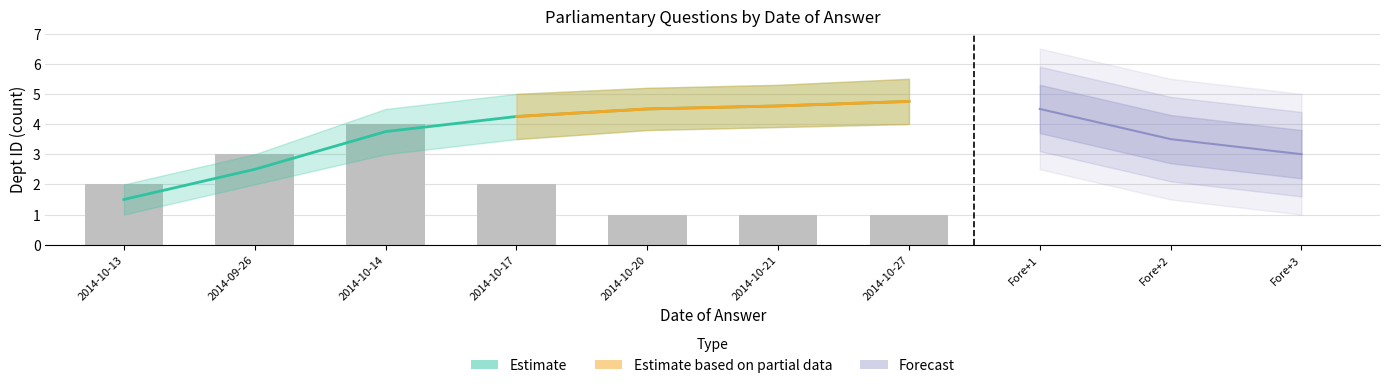

Count the values in the range 1 to 3.

6